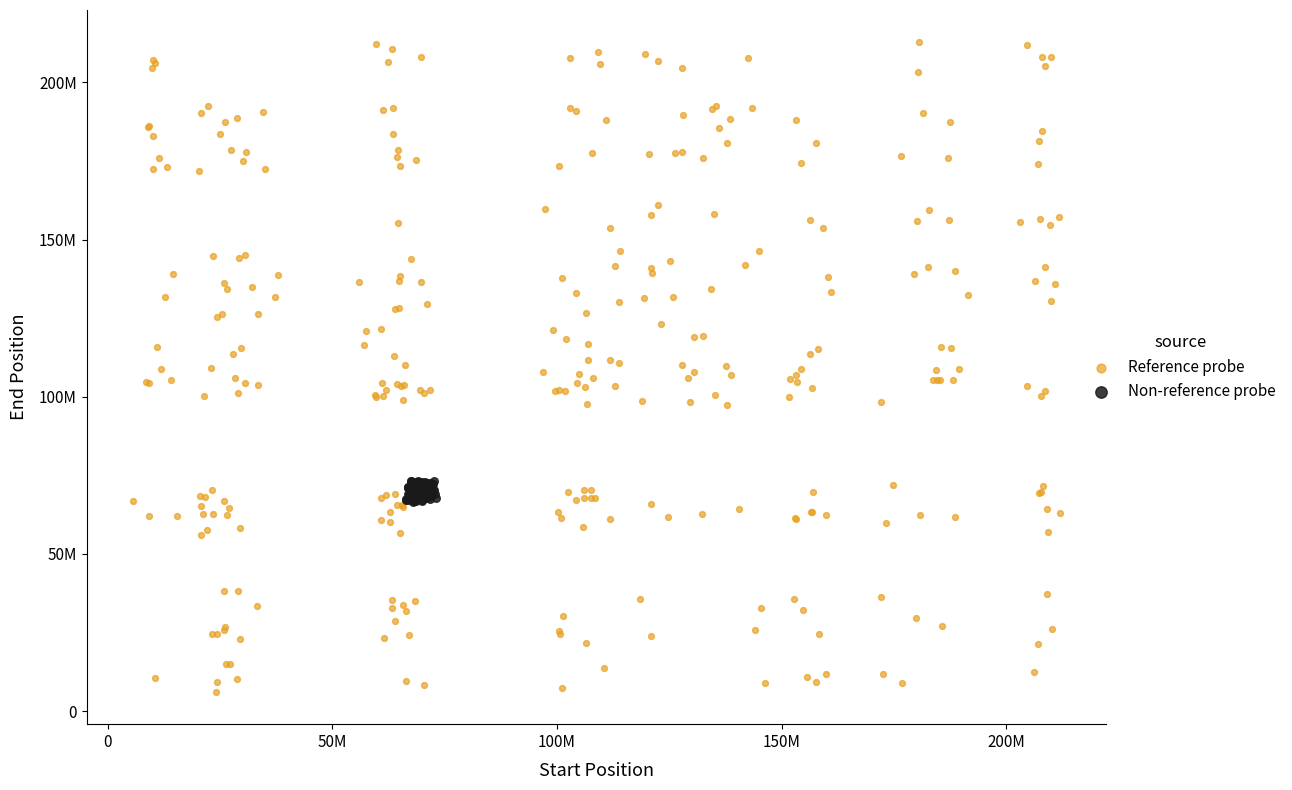

Which series reaches the minimum Y coordinate?

Reference probe